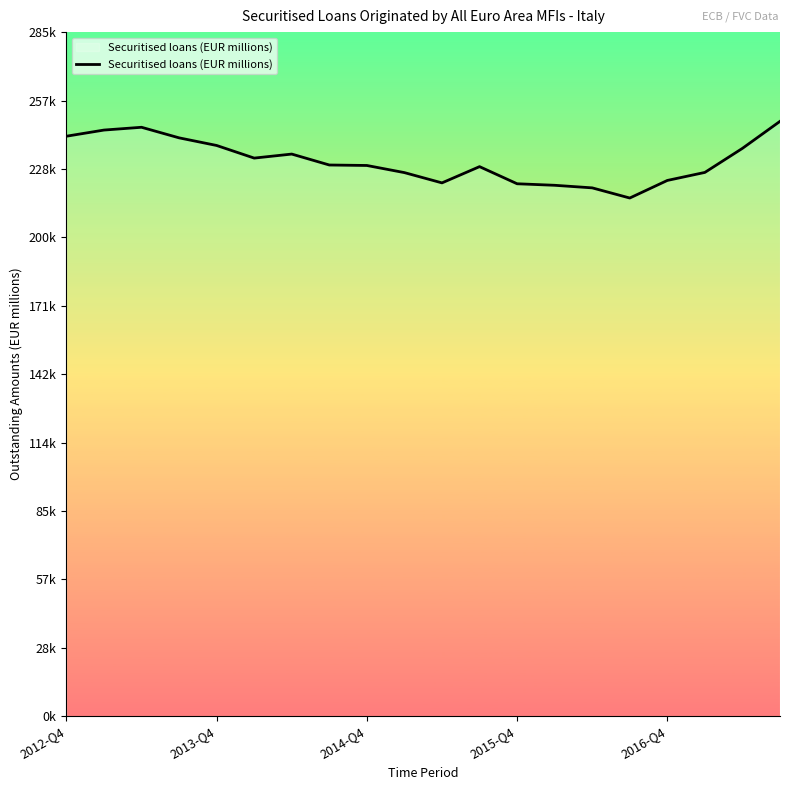

Is this an area chart (filled region under the line)?

Yes